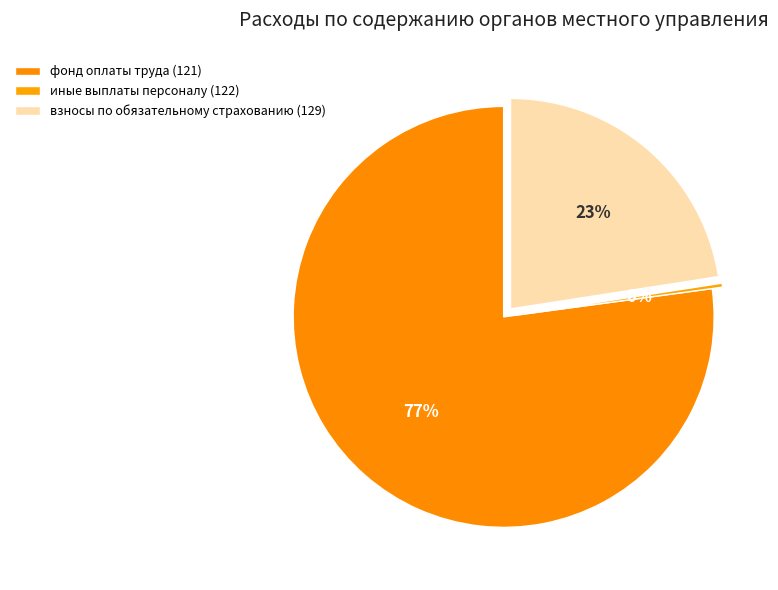

Is there any slice that represents more than half of the pie?

Yes